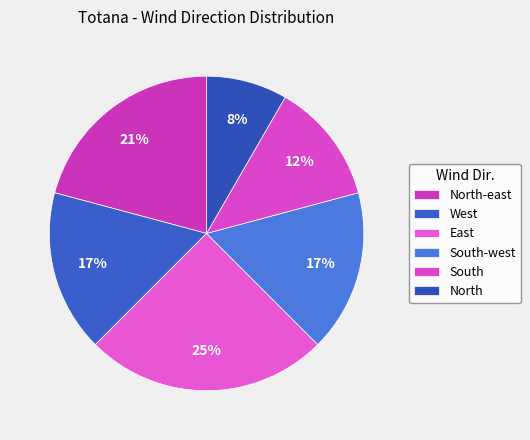

To the nearest percent, what is the difference between the North and South slice percentages?

4%